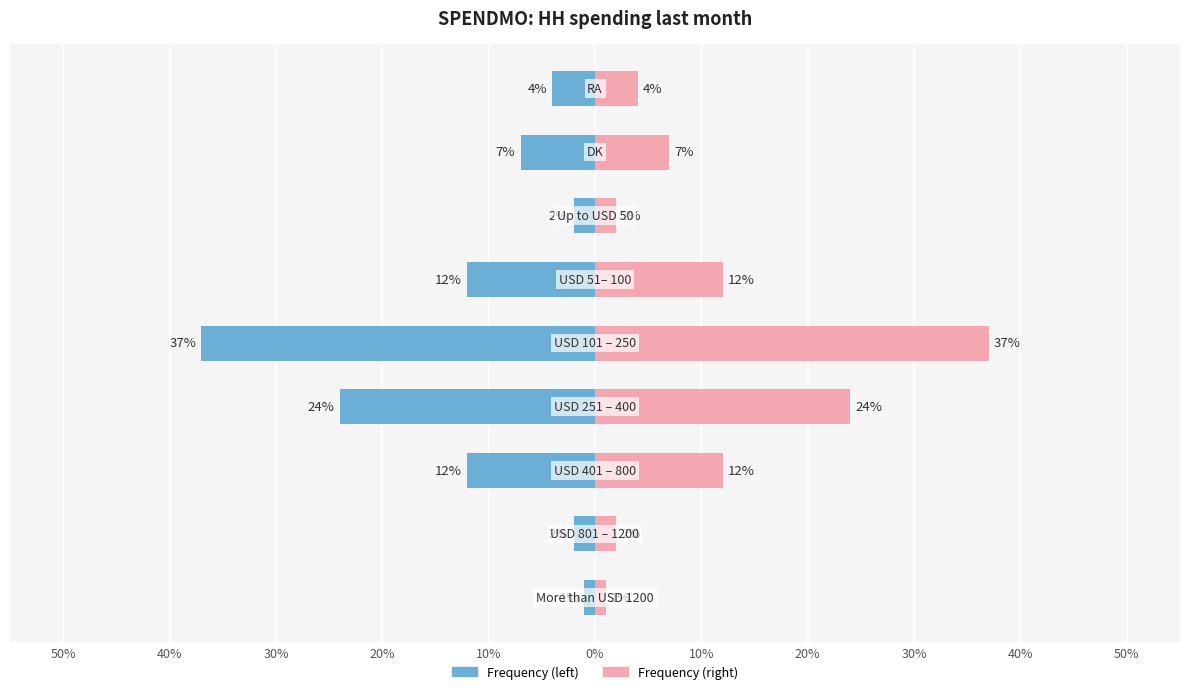

What is the sum of all values?

-101